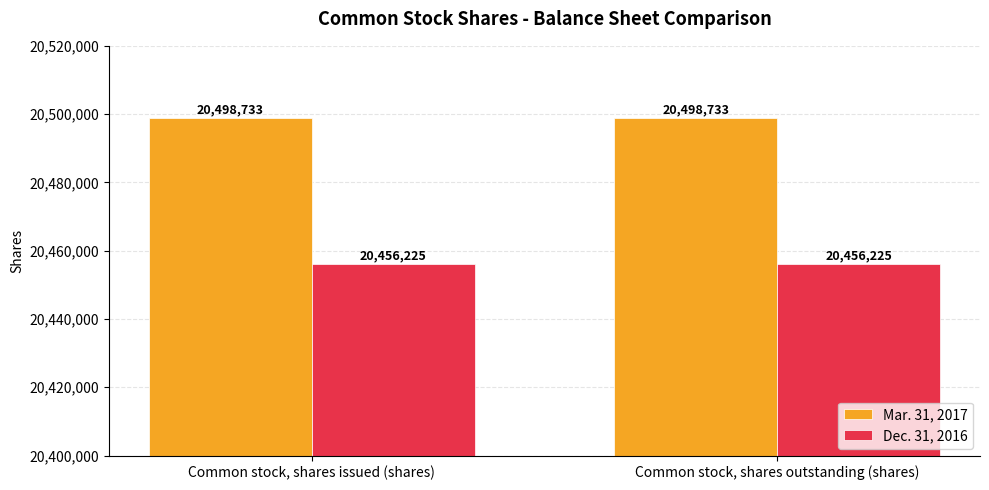

True or false: Mar. 31, 2017 has a value of 20498733 at Common stock, shares issued (shares).

True